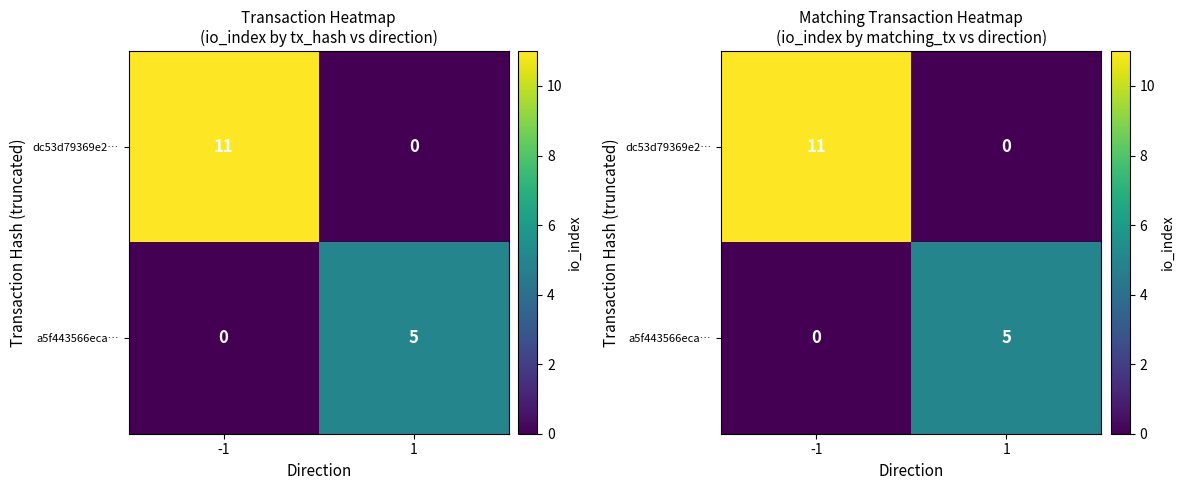

List the labels in order of dc53d79369e2… value, smallest first.

1, -1